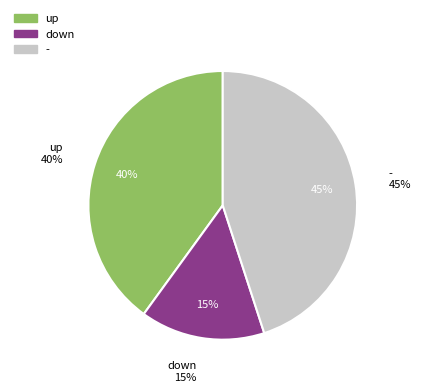

Rank the categories by value from highest to lowest.

-, up, down